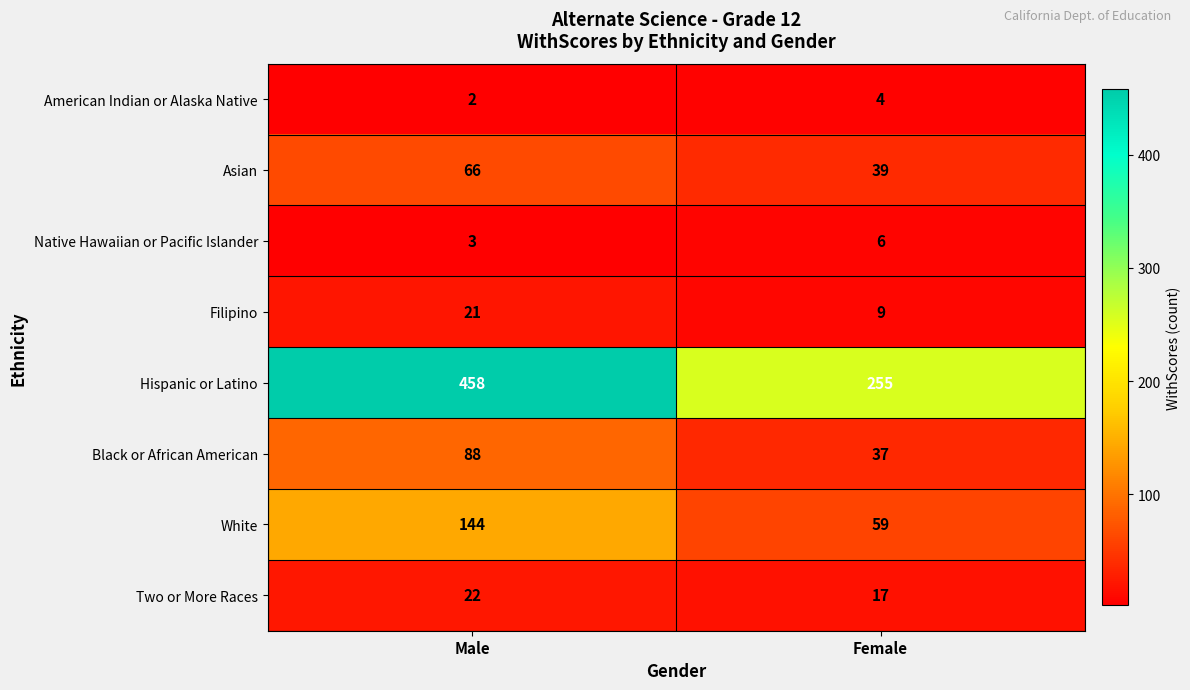

At Female, list the series in order from largest to smallest.

Hispanic or Latino, White, Asian, Black or African American, Two or More Races, Filipino, Native Hawaiian or Pacific Islander, American Indian or Alaska Native